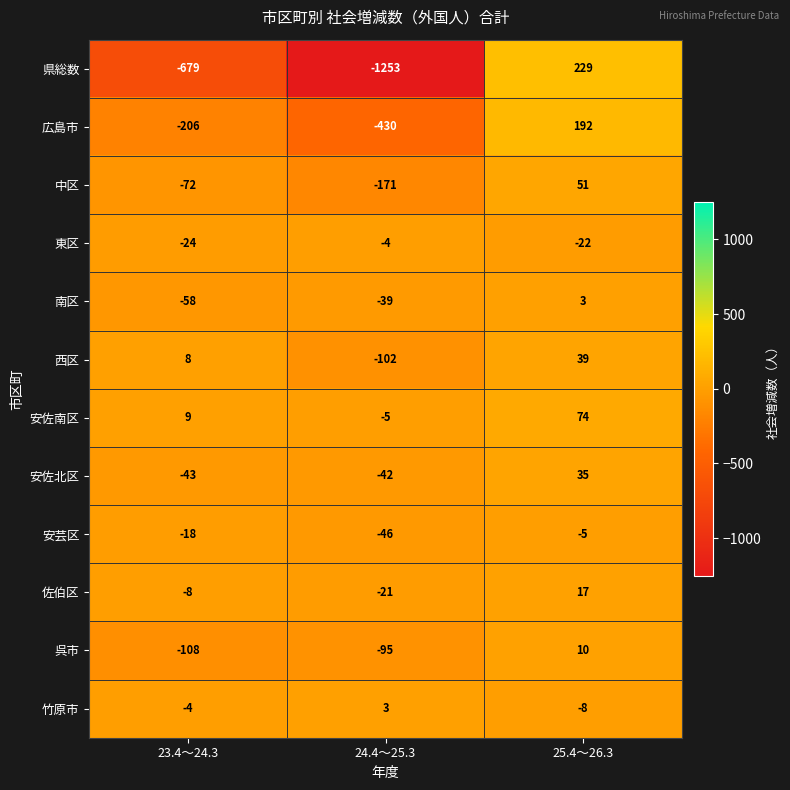

The 竹原市 series shows 5 at 24.4～25.3. True or false?

False